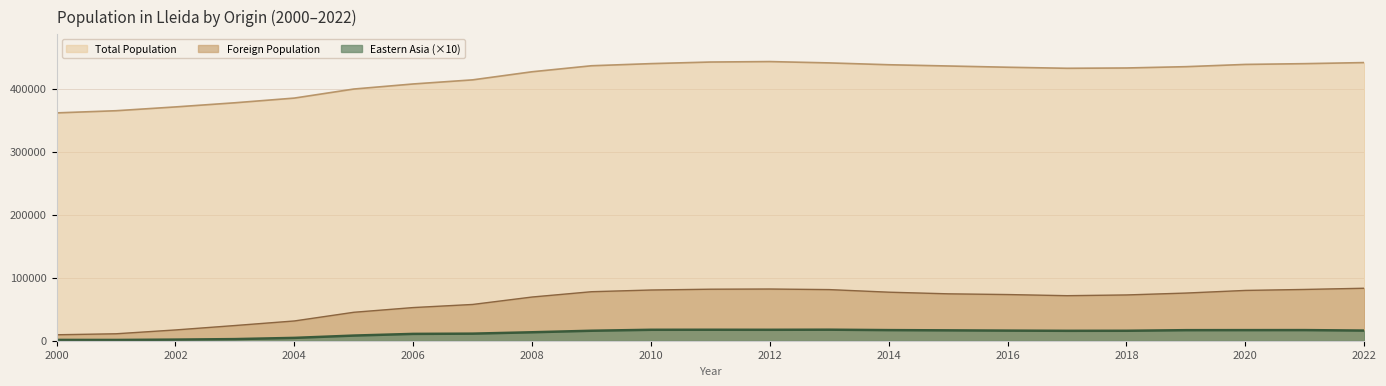

List the series in order of their peak value, lowest first.

Eastern Asia (×10), Foreign Population, Total Population